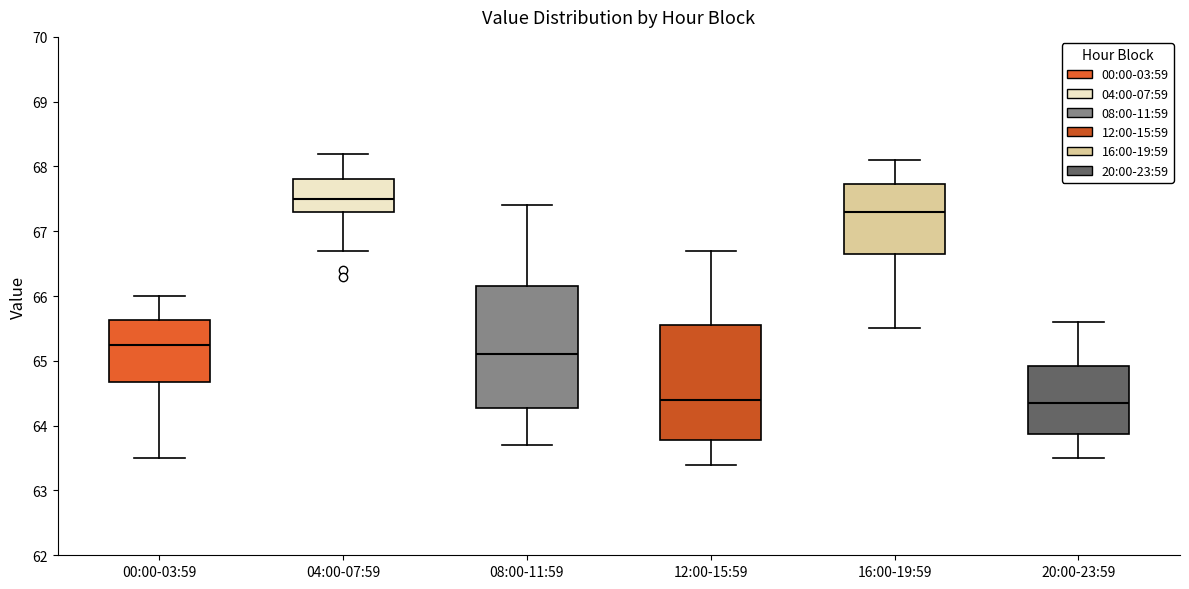

Reading left to right, read every box against the y-axis: the position of its median line, the range the box covers, and the ends of its whiskers. The values are not printed on the chart, so give them approximately, as read against the axis.

00:00-03:59: median 65.3, box 64.7 to 65.6, whiskers 63.5 to 66.0
04:00-07:59: median 67.5, box 67.3 to 67.8, whiskers 66.7 to 68.2
08:00-11:59: median 65.1, box 64.3 to 66.2, whiskers 63.7 to 67.4
12:00-15:59: median 64.4, box 63.8 to 65.6, whiskers 63.4 to 66.7
16:00-19:59: median 67.3, box 66.7 to 67.7, whiskers 65.5 to 68.1
20:00-23:59: median 64.4, box 63.9 to 64.9, whiskers 63.5 to 65.6